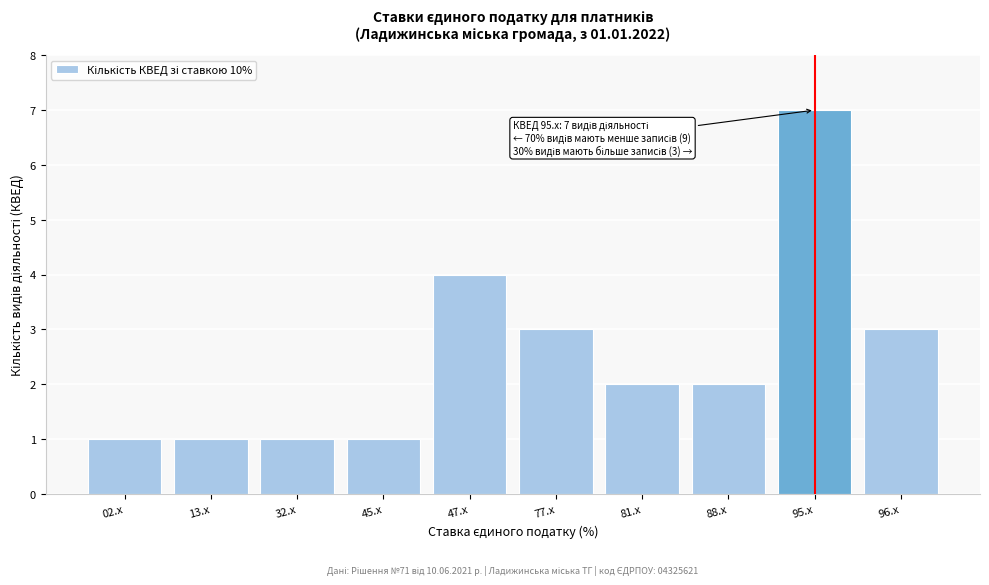

Reading left to right, list all the values displayed in this chart.

1	1	1	1	4	3	2	2	7	3